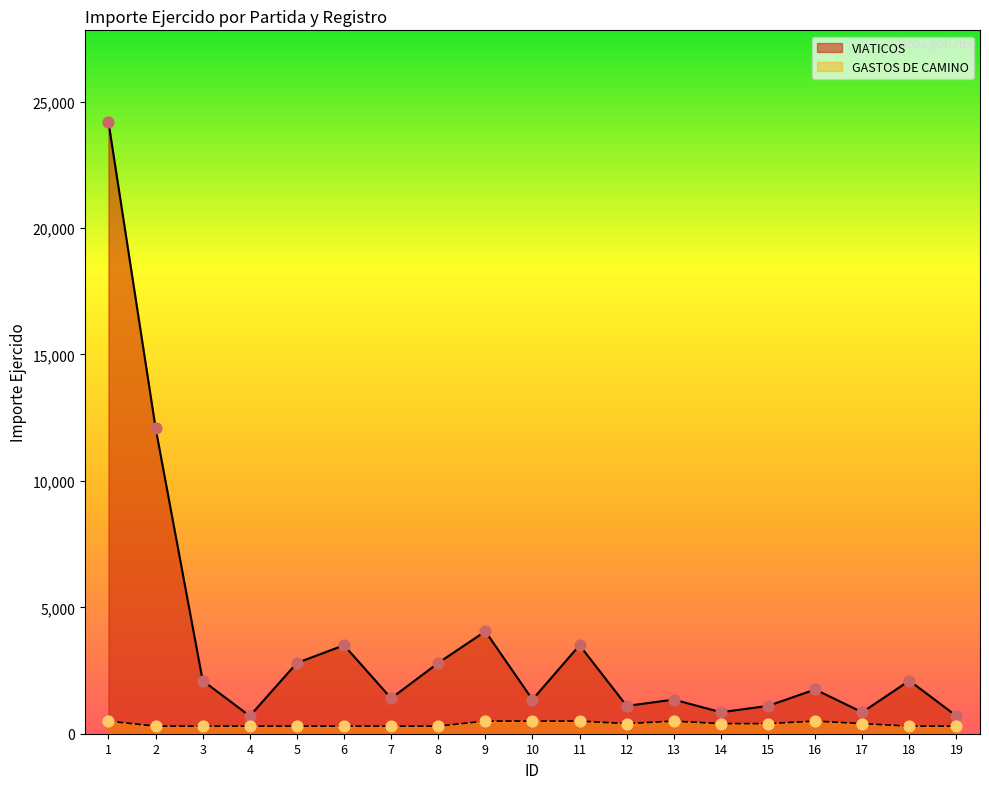

Which series reaches the minimum Y coordinate?

GASTOS DE CAMINO